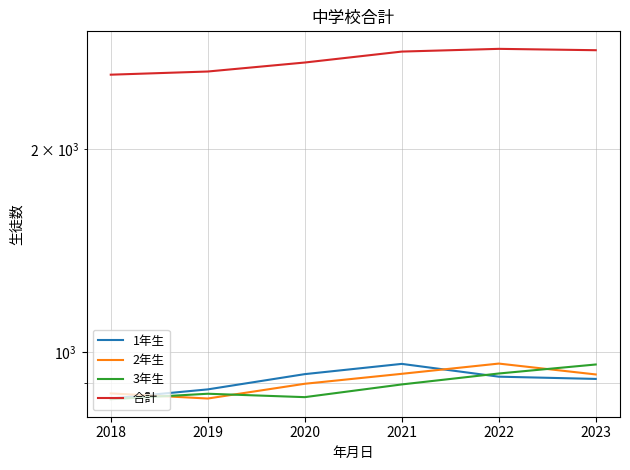

What is the value of the 合計 point at the 4th from the left?

2786